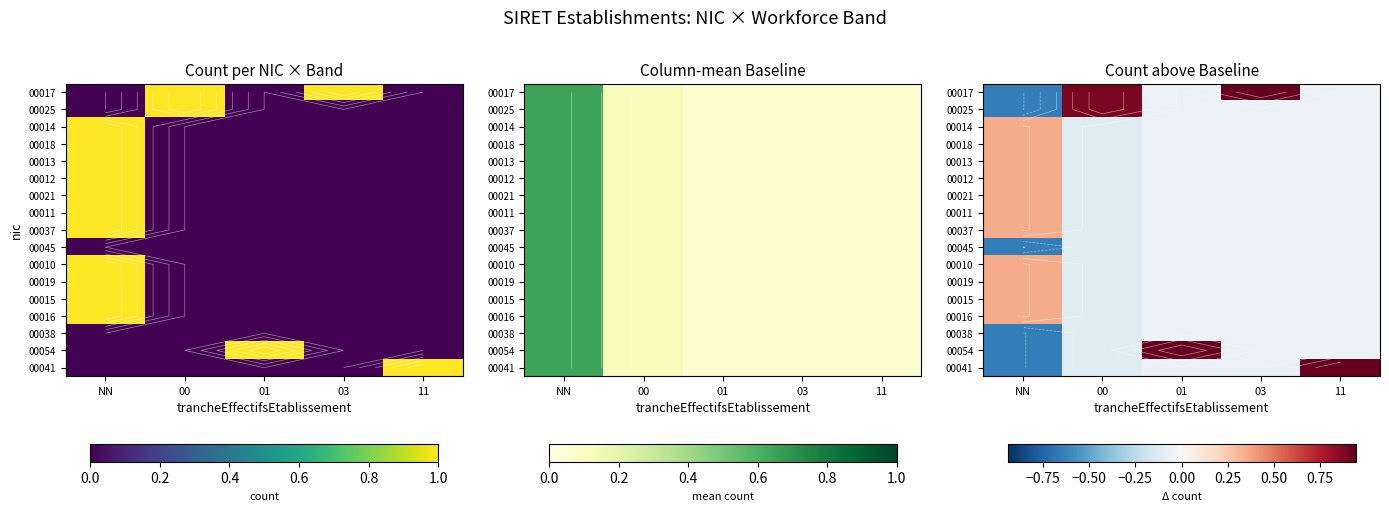

Count the number of categories in the chart.

5